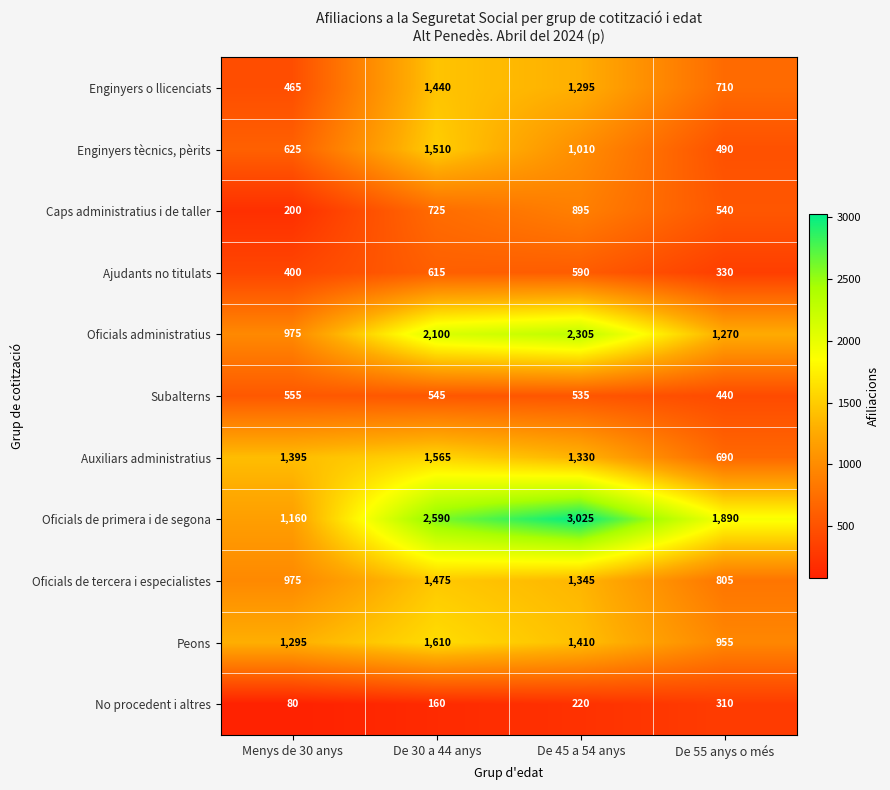

Which category has the lowest value in the Oficials administratius series?

Menys de 30 anys